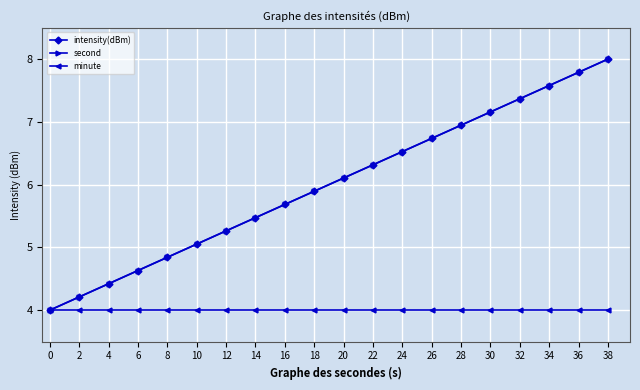

Which series has the widest spread of values?

intensity(dBm)